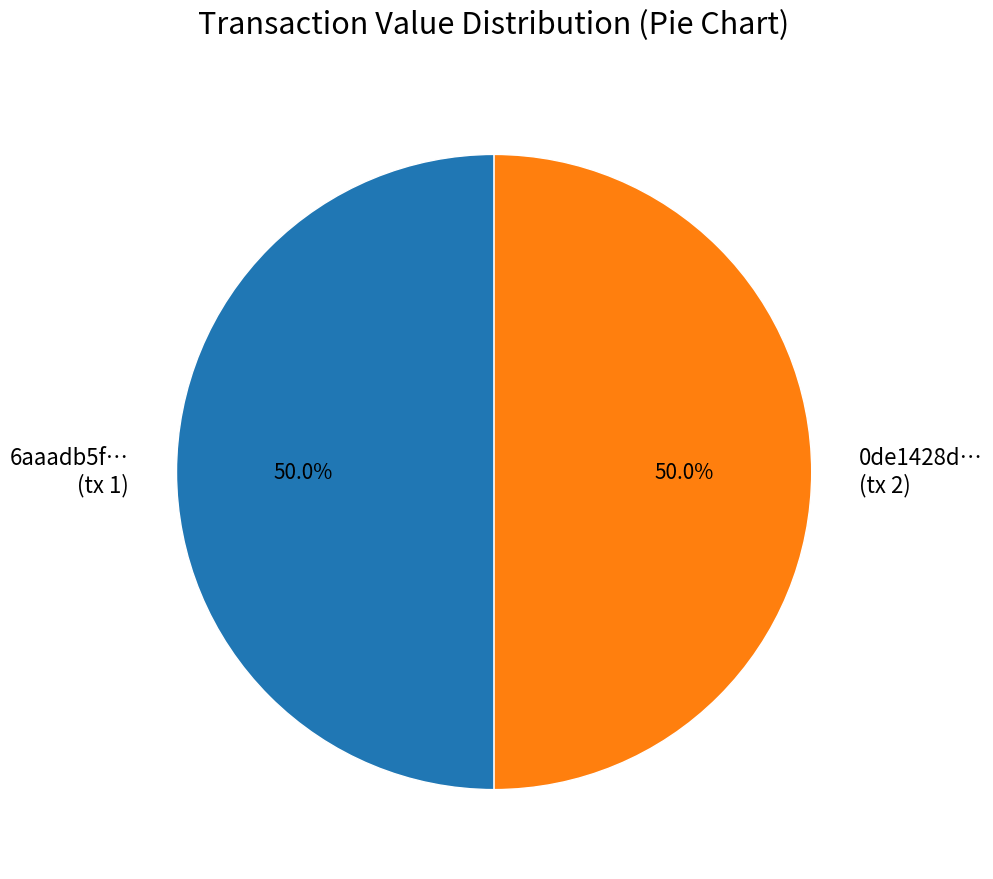

How much of the chart is everything except 6aaadb5f… (tx 1)?

50.0%